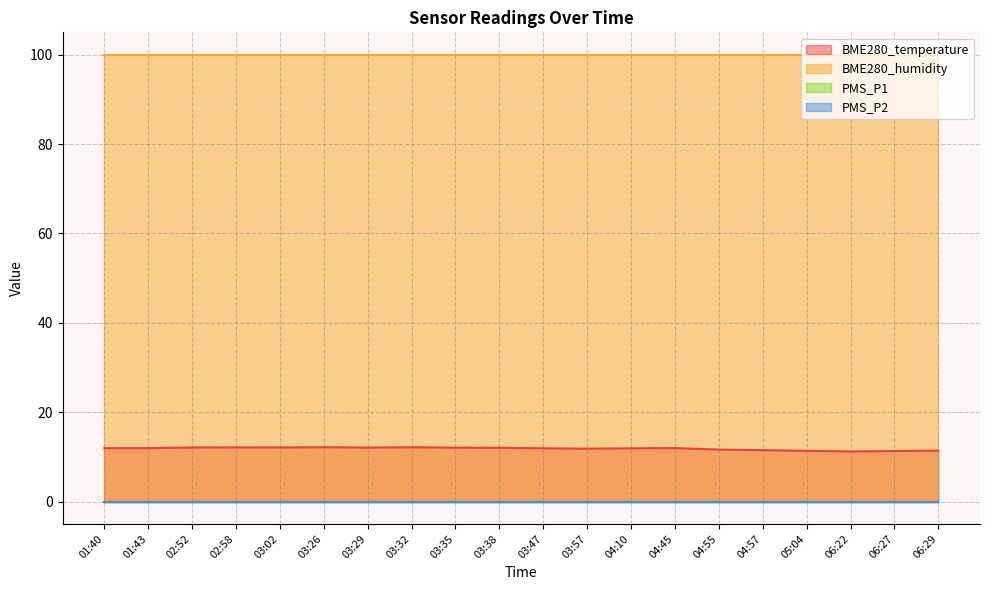

The PMS_P1 series shows 0.0 at 02:52. True or false?

True